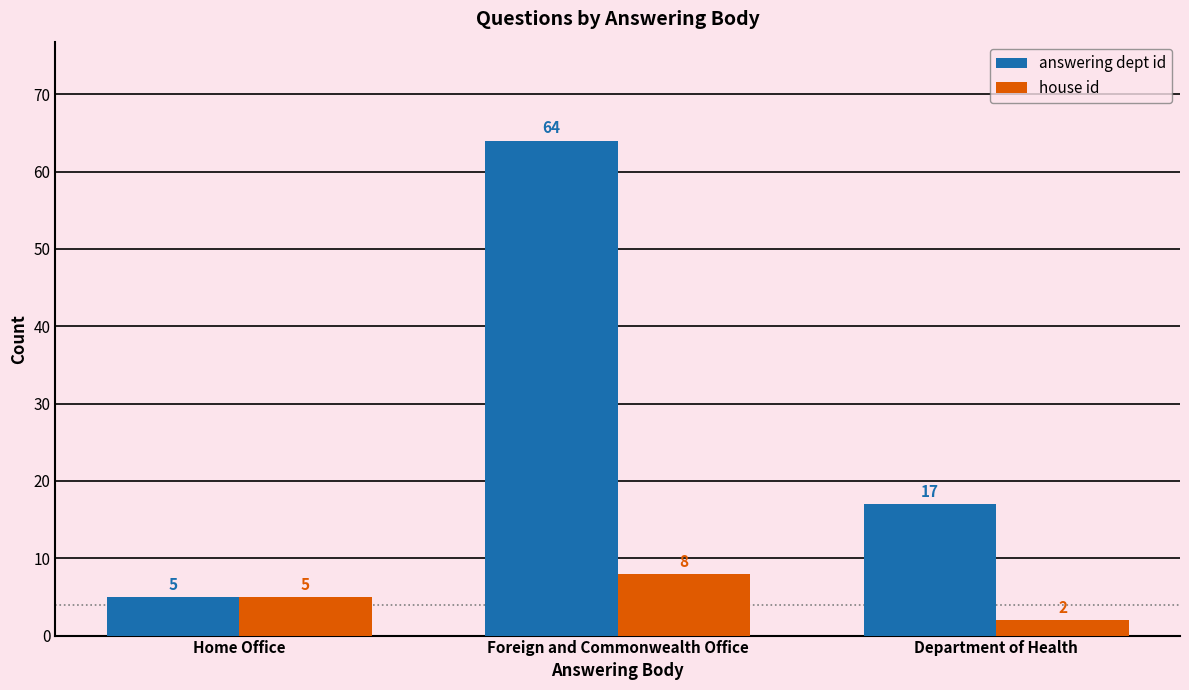

Reading left to right, transcribe all the data shown in this chart.

answering dept id: Home Office=5	Foreign and Commonwealth Office=64	Department of Health=17
house id: Home Office=5	Foreign and Commonwealth Office=8	Department of Health=2